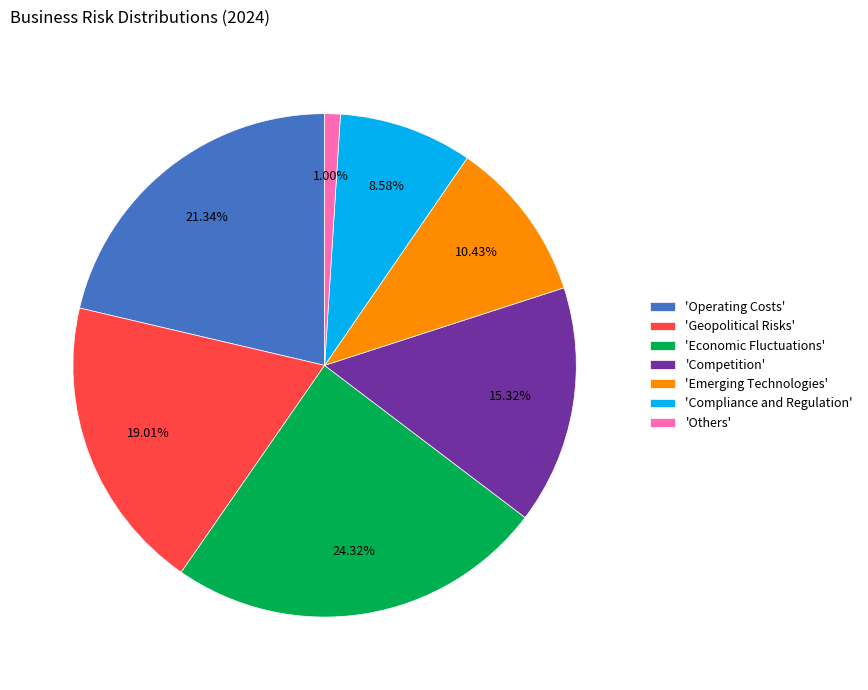

Which has a higher value, 'Emerging Technologies' or 'Competition'?

'Competition'